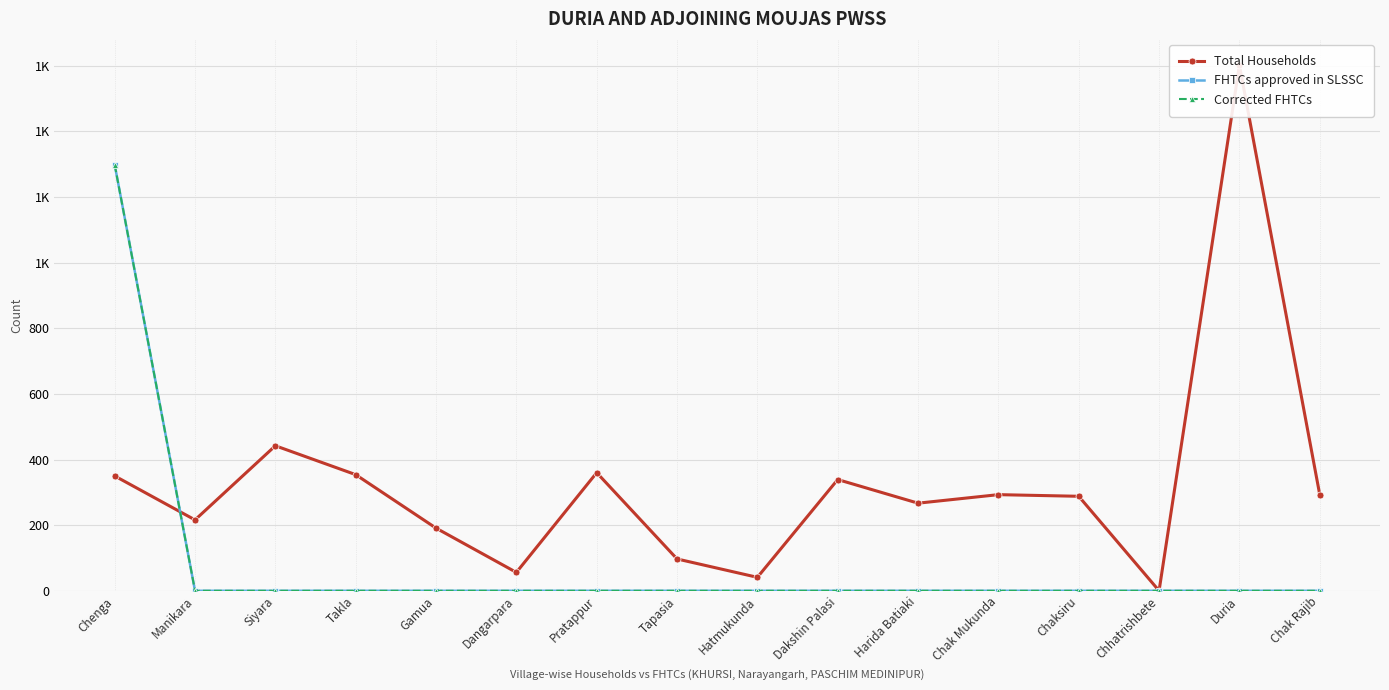

True or false: Corrected FHTCs and FHTCs approved in SLSSC intersect in this chart.

False